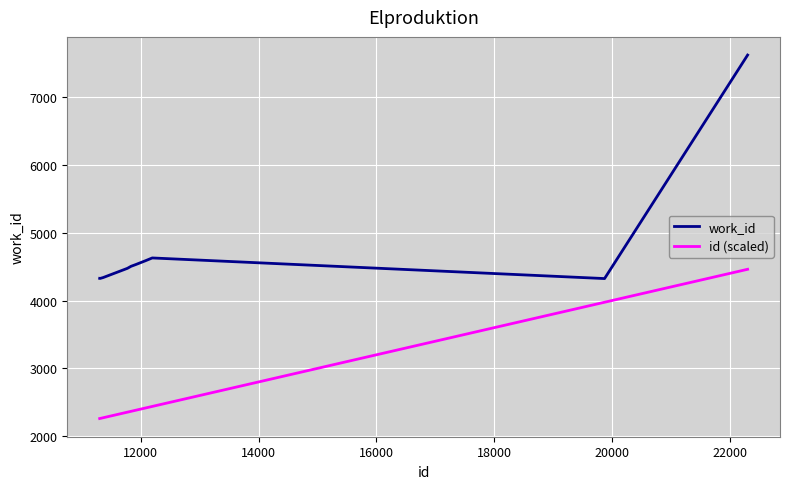

Which series has the largest range (max minus min)?

work_id